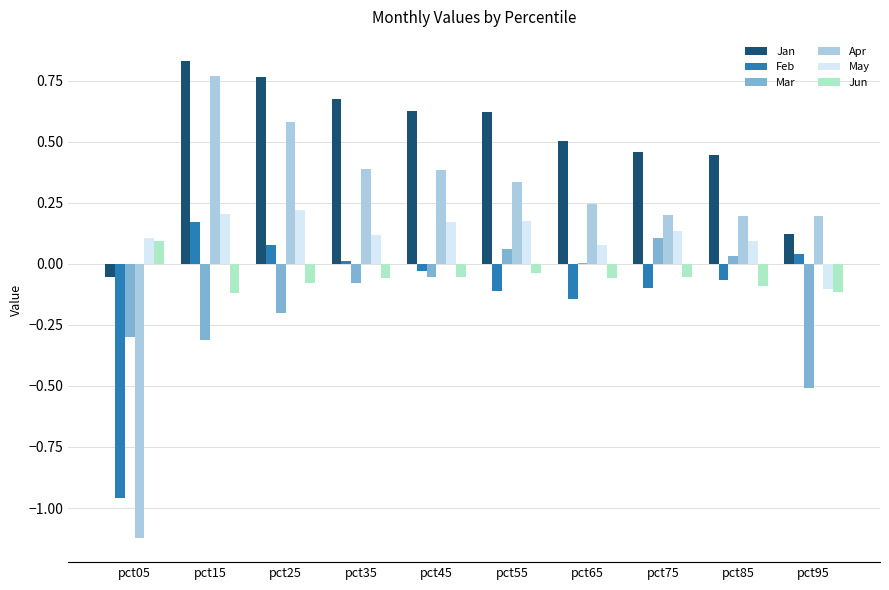

How many values in Jun are above zero?

1